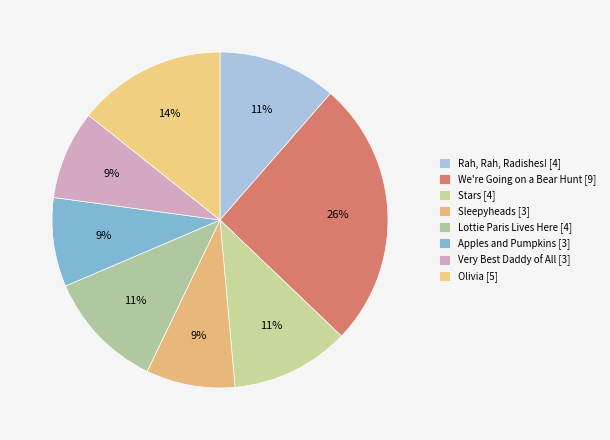

How many slices are in this pie chart?

8